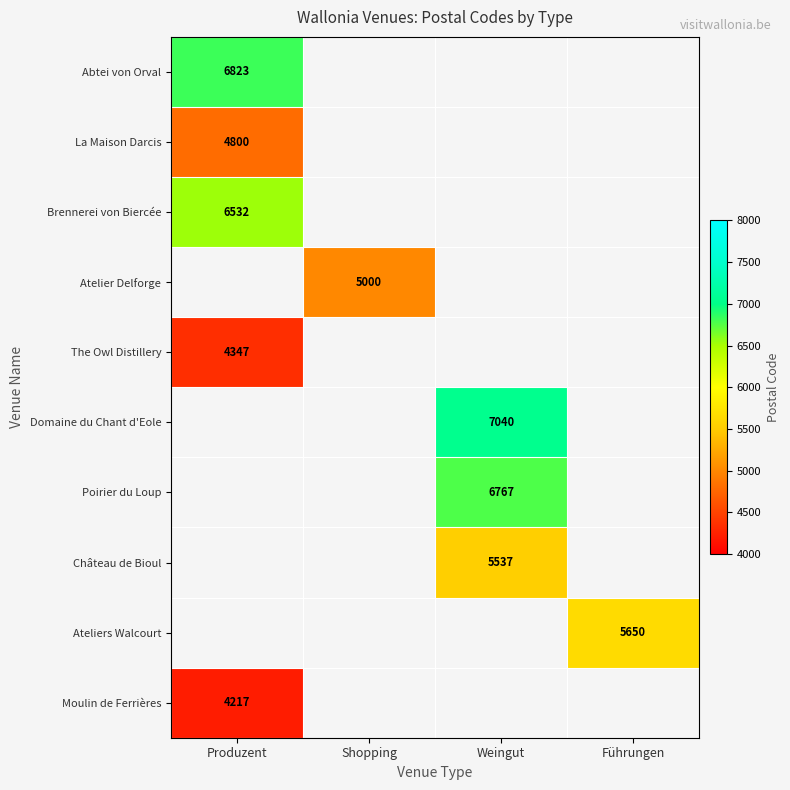

The Poirier du Loup series shows 2567 at Produzent. True or false?

False